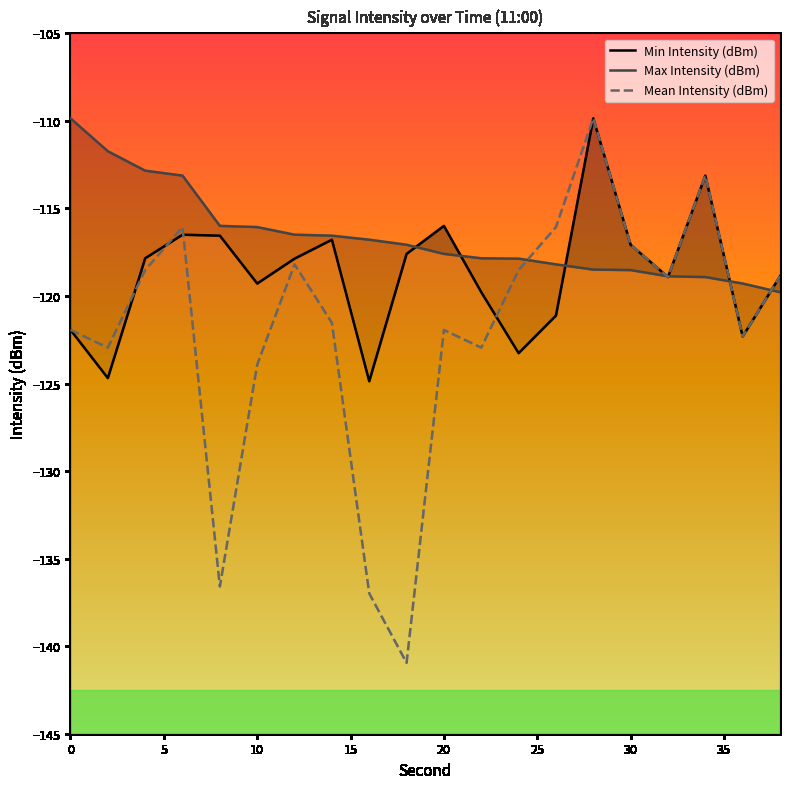

At which label is Mean Intensity (dBm) closest to -125?

10